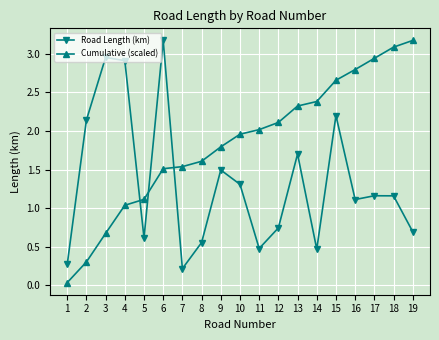

How many categories are shown in the chart?

19